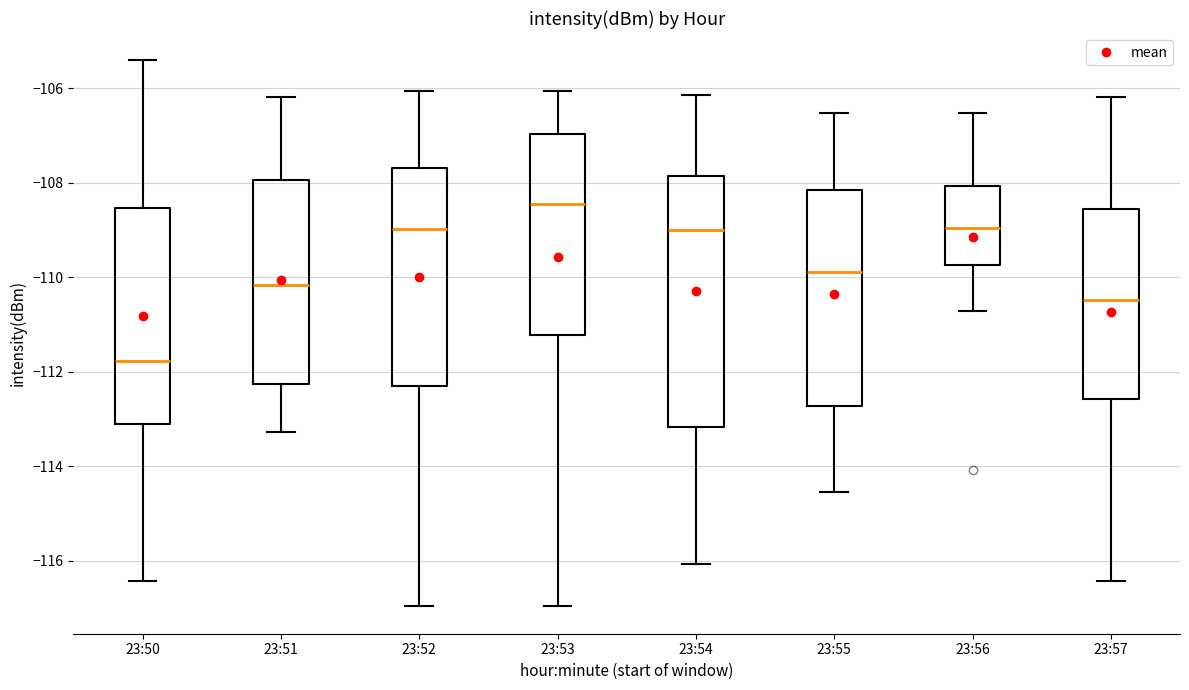

Where does the median line of the box for 23:53 sit on the y-axis? The values are not printed on the chart, so give them approximately, as read against the axis.

-108.4